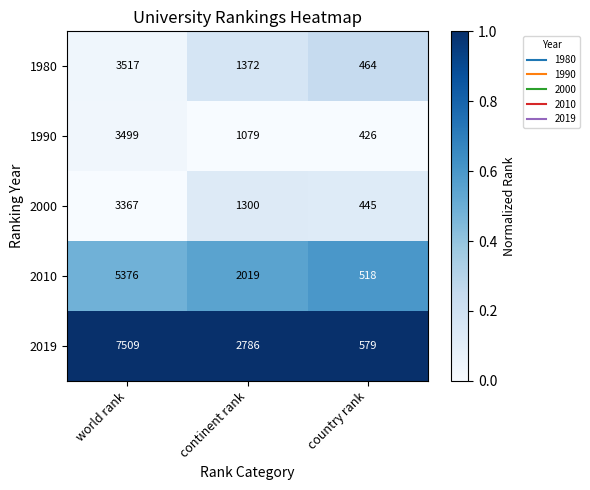

Reading left to right, transcribe all the data shown in this chart.

1980: 3517	1372	464
1990: 3499	1079	426
2000: 3367	1300	445
2010: 5376	2019	518
2019: 7509	2786	579